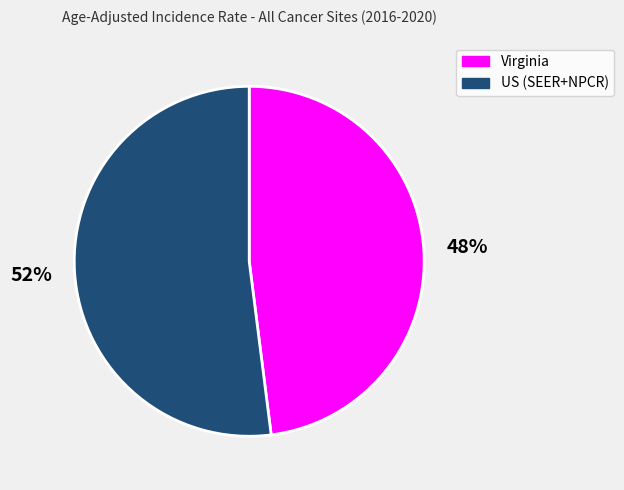

Combined, do US (SEER+NPCR) and Virginia account for over 50%?

Yes